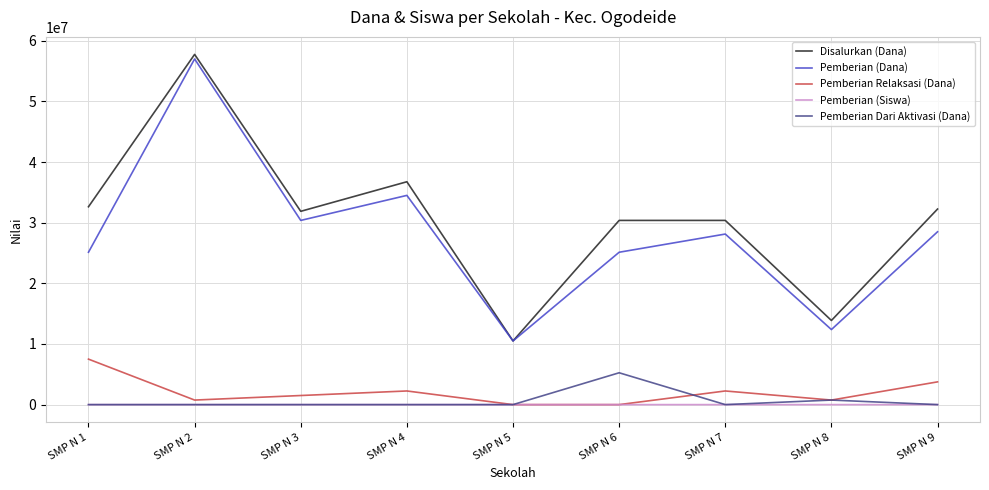

The value of Pemberian Dari Aktivasi (Dana) at SMP N 2 is 0. True or false?

True